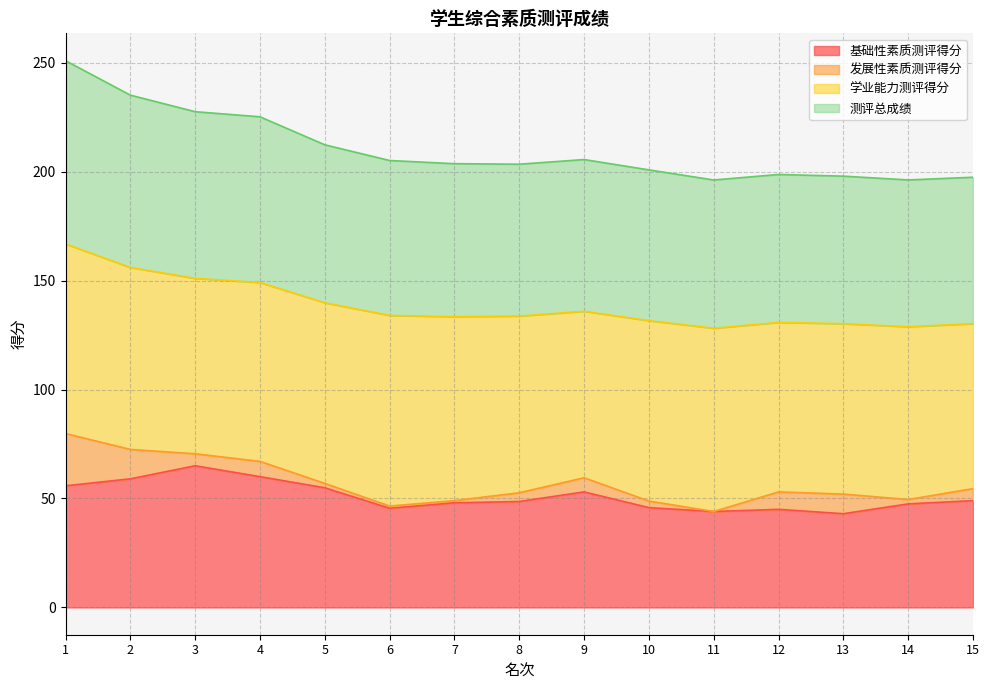

What is the minimum value for 基础性素质测评得分?

43.0